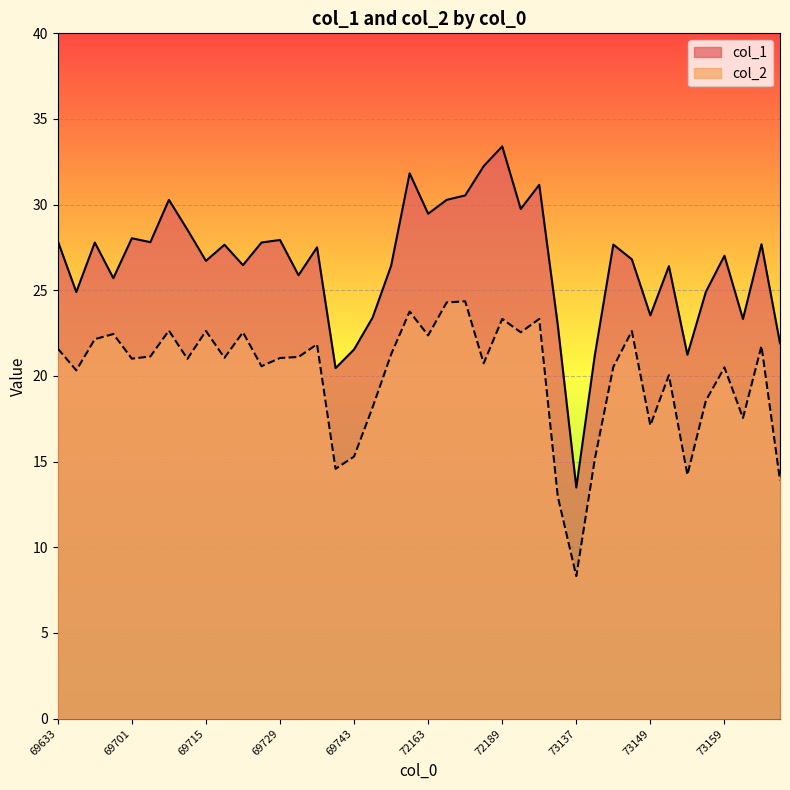

Reading right to left, what are all the values shown in this chart?

col_1: 73171=21.9	73169=27.7	73167=23.3	73159=27.0	73155=24.9	73153=21.2	73151=26.4	73149=23.5	73147=26.8	73145=27.7	73141=21.2	73137=13.5	73123=23.0	72195=31.2	72191=29.8	72189=33.4	72183=32.2	72181=30.5	72167=30.3	72163=29.5	72159=31.8	71015=26.4	69749=23.4	69743=21.6	69737=20.5	69735=27.5	69731=25.9	69729=27.9	69723=27.8	69721=26.5	69717=27.7	69715=26.7	69713=28.5	69711=30.3	69709=27.8	69701=28.0	69699=25.7	69679=27.8	69647=24.9	69633=27.9
col_2: 73171=13.9	73169=21.8	73167=17.6	73159=20.5	73155=18.6	73153=14.2	73151=20.1	73149=17.1	73147=22.6	73145=20.5	73141=15.2	73137=8.3	73123=13.0	72195=23.3	72191=22.6	72189=23.3	72183=20.7	72181=24.4	72167=24.3	72163=22.4	72159=23.8	71015=21.3	69749=18.2	69743=15.3	69737=14.6	69735=21.9	69731=21.1	69729=21.1	69723=20.6	69721=22.6	69717=21.1	69715=22.6	69713=21.0	69711=22.6	69709=21.1	69701=21.0	69699=22.4	69679=22.1	69647=20.3	69633=21.6